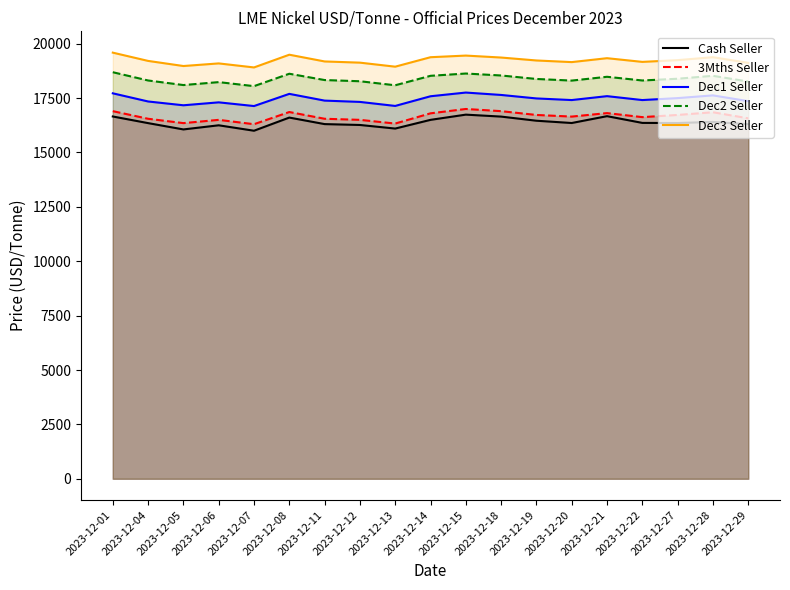

The 3Mths Seller series shows 4580 at 2023-12-04. True or false?

False